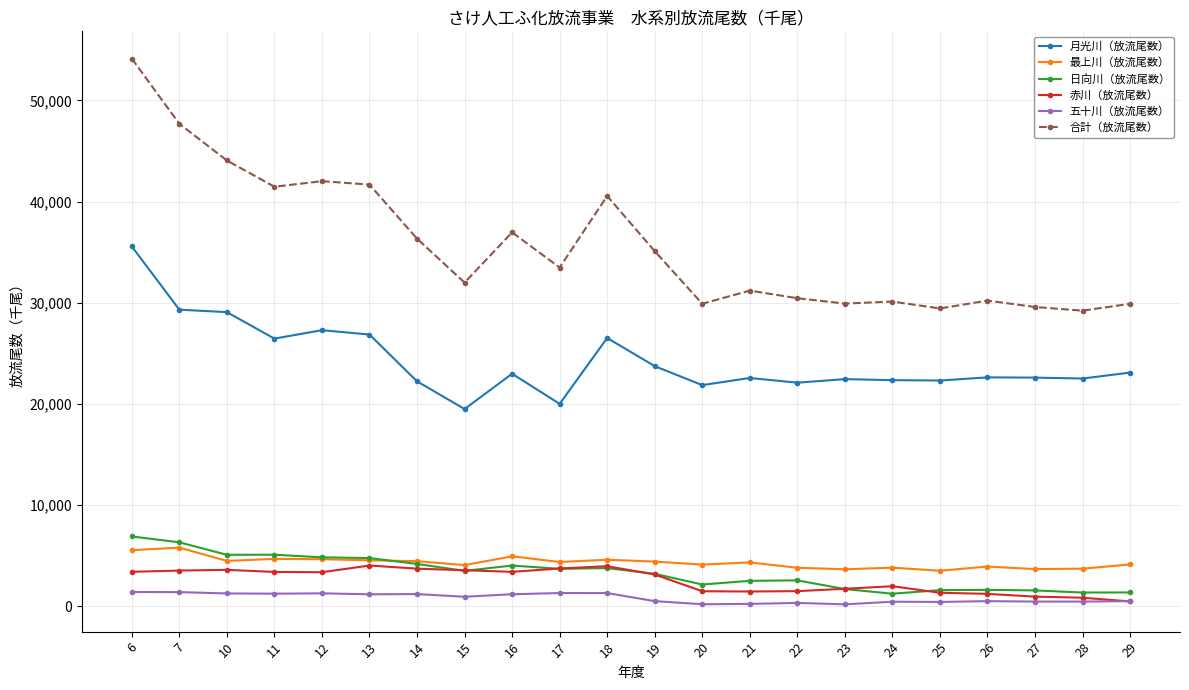

Is the value of 最上川（放流尾数） at 26 greater than the value of 日向川（放流尾数） at 26?

Yes